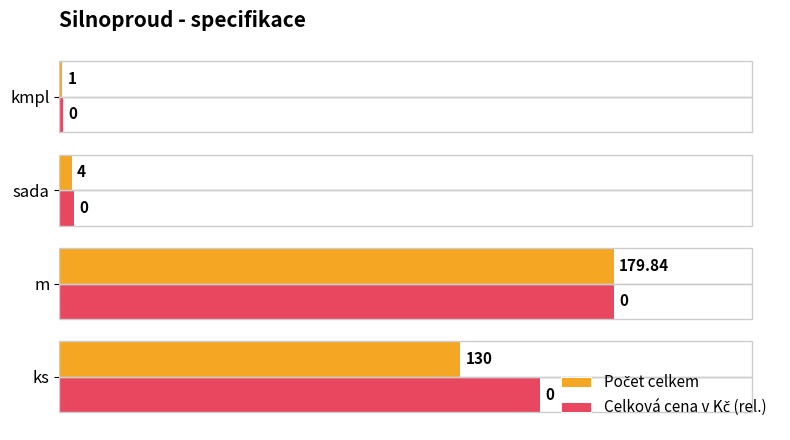

List the series in order of their peak value, lowest first.

Počet celkem, Celková cena v Kč (rel.)